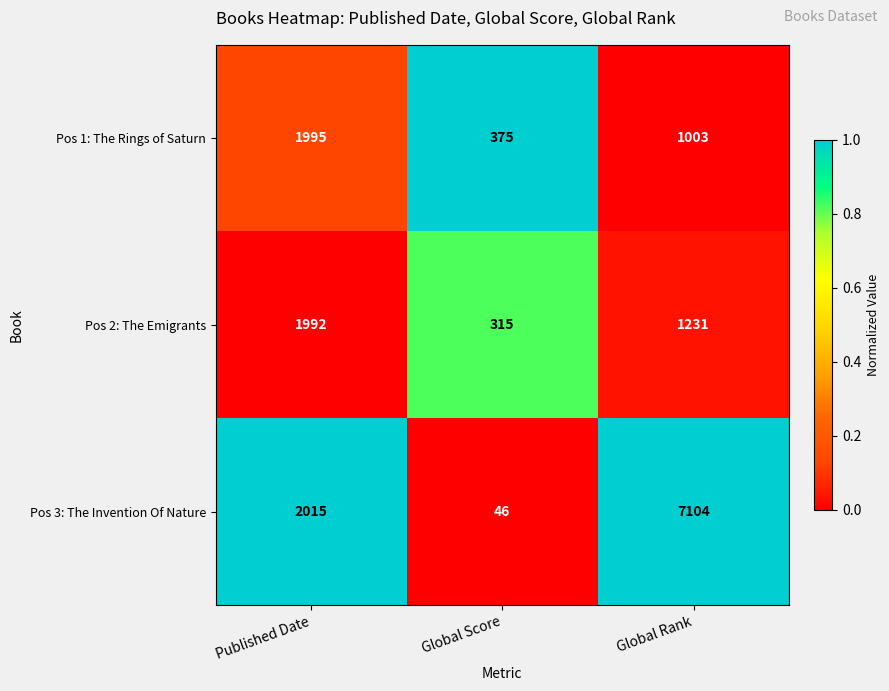

What is the total value across all series at Global Score?

736